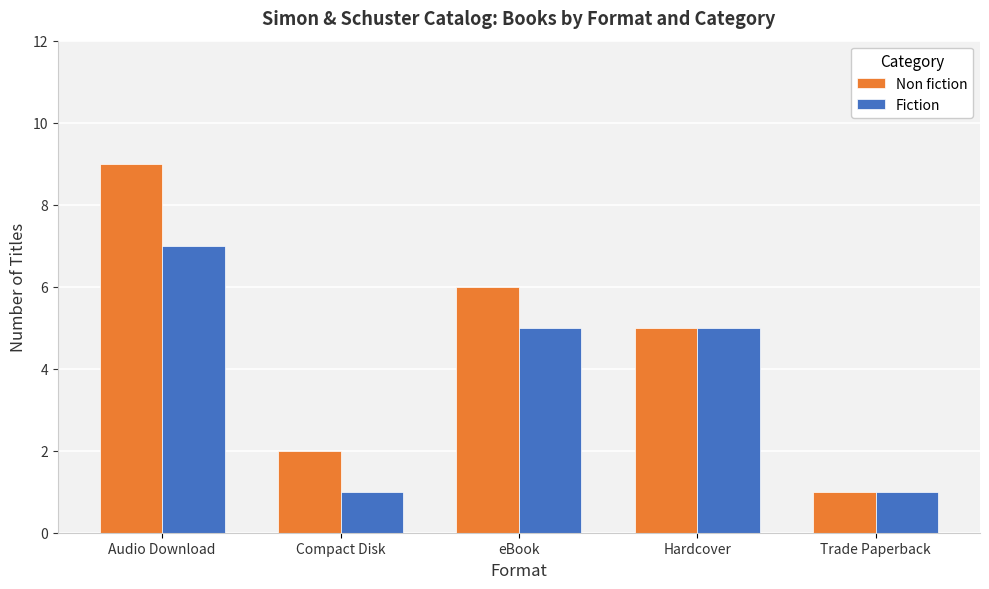

Rank the series by their maximum value, from highest to lowest.

Non fiction, Fiction